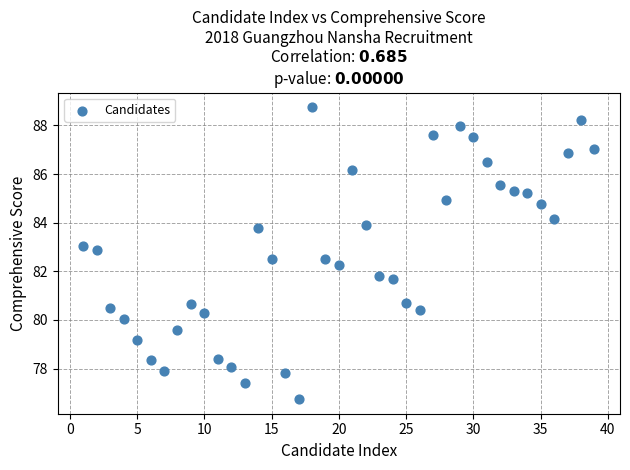

What is the range of X values (max minus min)?

38.0